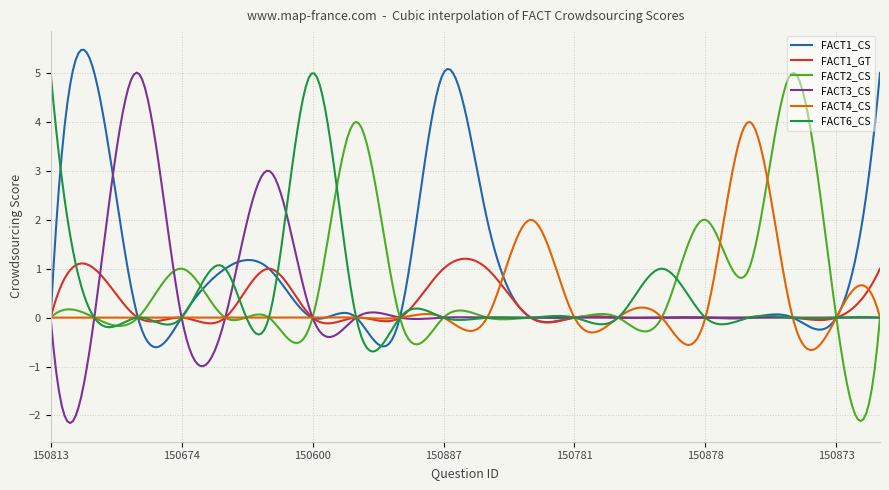

Does the chart have visible grid lines?

Yes